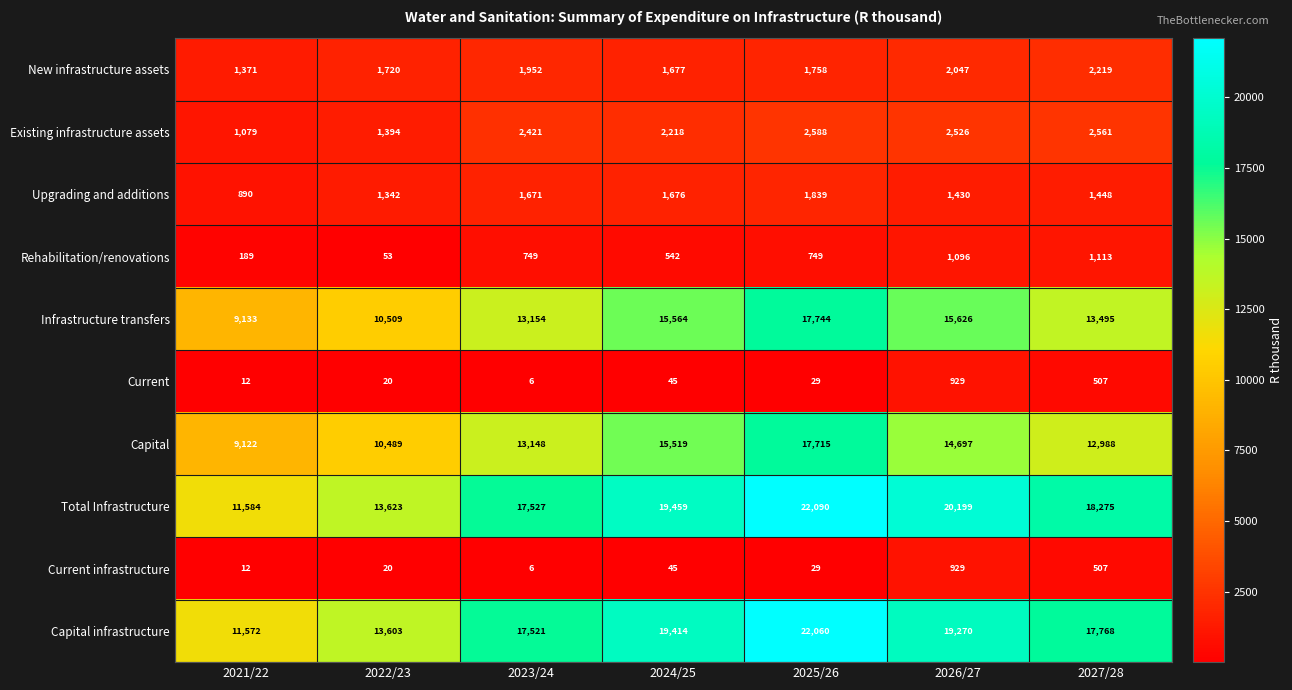

At which category is the sum across all series the highest?

2025/26